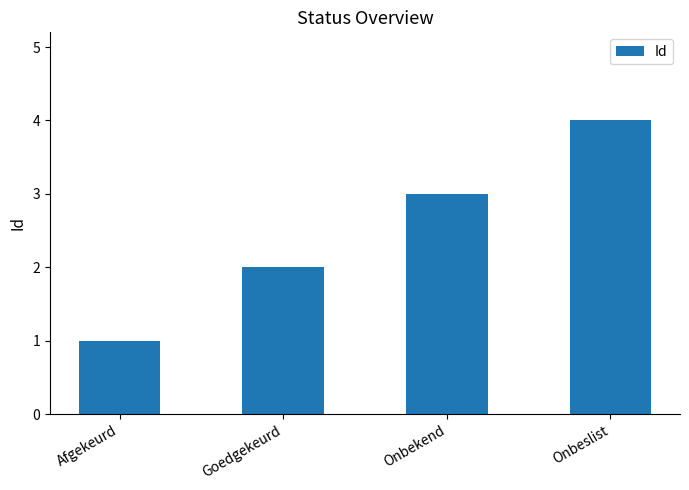

Rank the categories by value from highest to lowest.

Onbeslist, Onbekend, Goedgekeurd, Afgekeurd